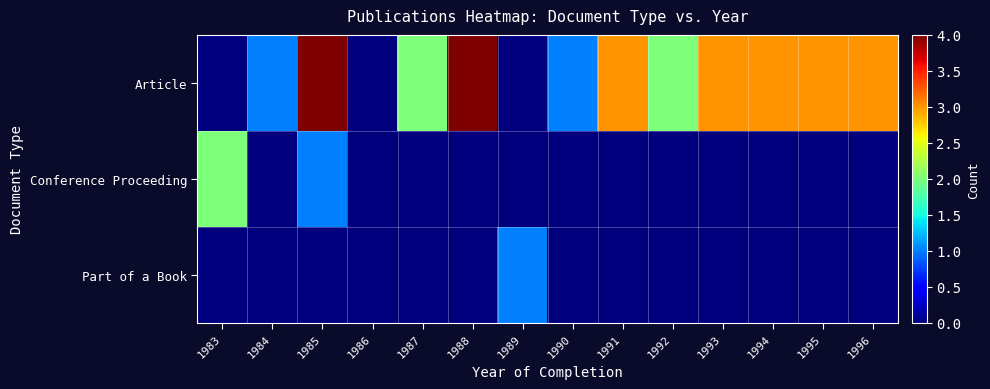

Which label corresponds to the largest value in the chart?

1985